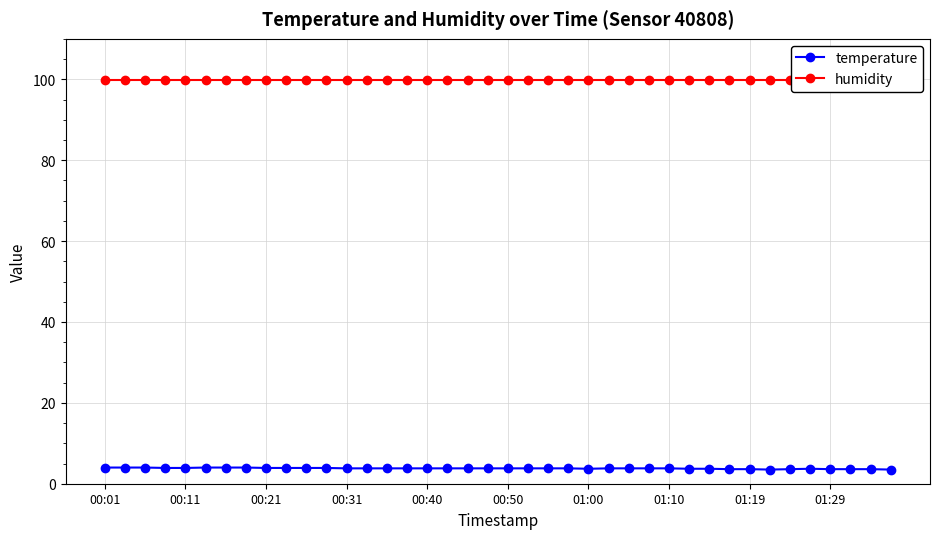

What is the difference between the maximum and minimum values in the temperature series?

0.5